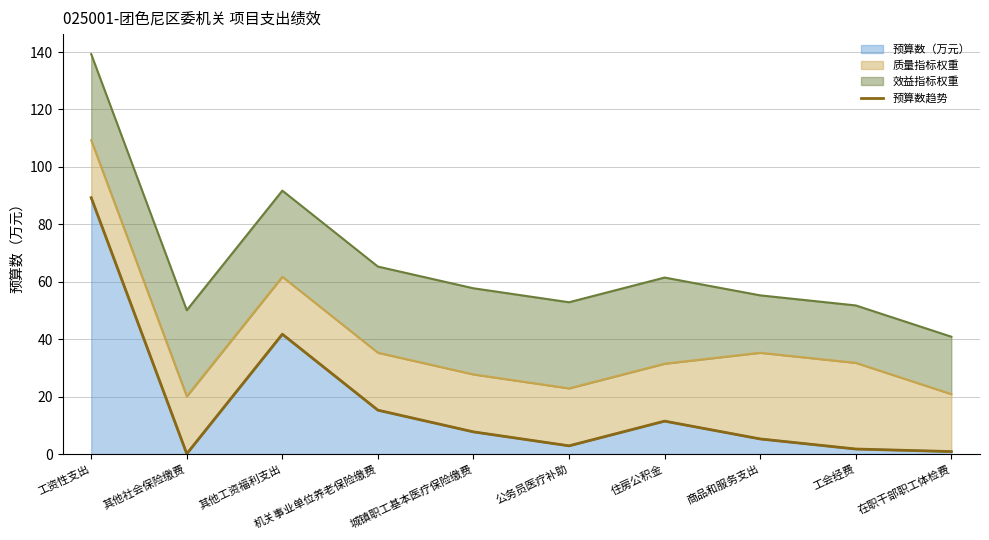

Rank the categories by value from highest to lowest.

工资性支出, 其他工资福利支出, 机关事业单位养老保险缴费, 住房公积金, 城镇职工基本医疗保险缴费, 商品和服务支出, 公务员医疗补助, 工会经费, 在职干部职工体检费, 其他社会保险缴费